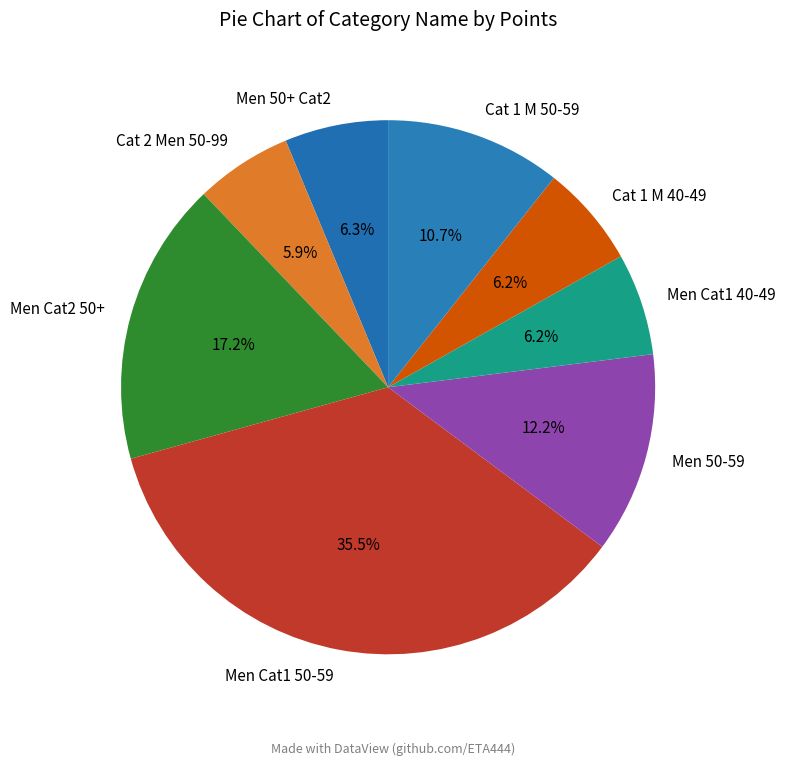

Which category has the biggest portion of the pie?

Men Cat1 50-59